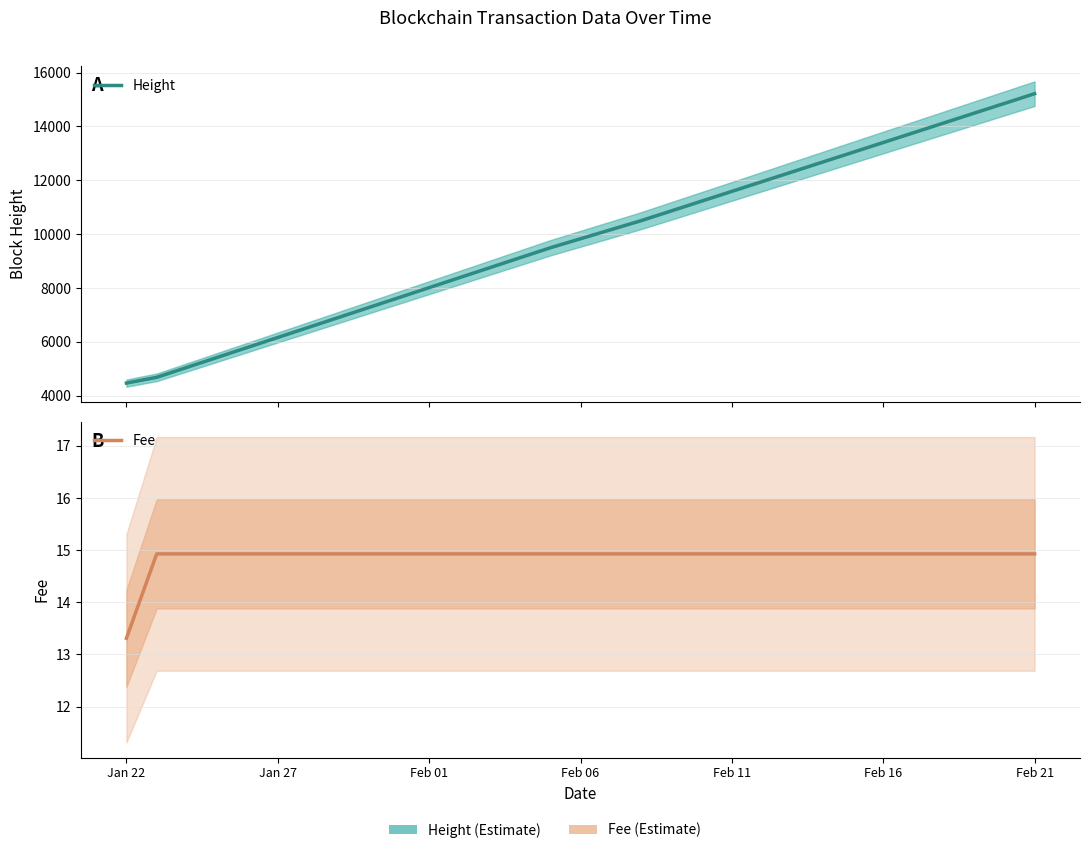

Does the chart display data point markers on the line(s)?

No